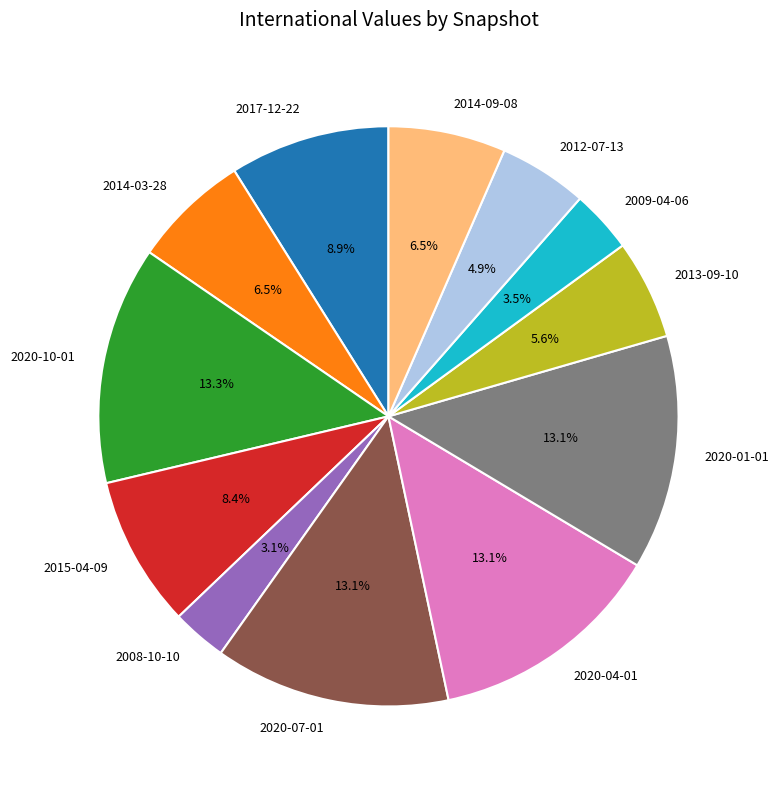

What percentage do 2020-10-01 and 2014-09-08 together represent?

19.8%